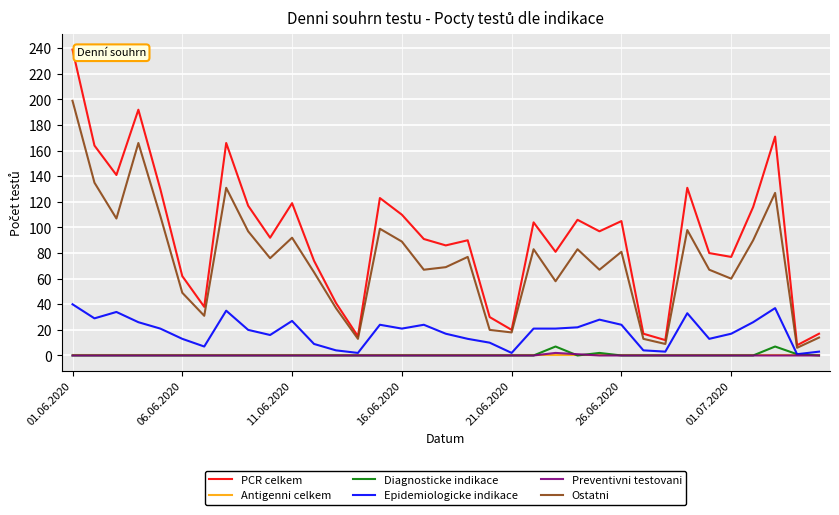

Which series has the widest spread of values?

PCR celkem